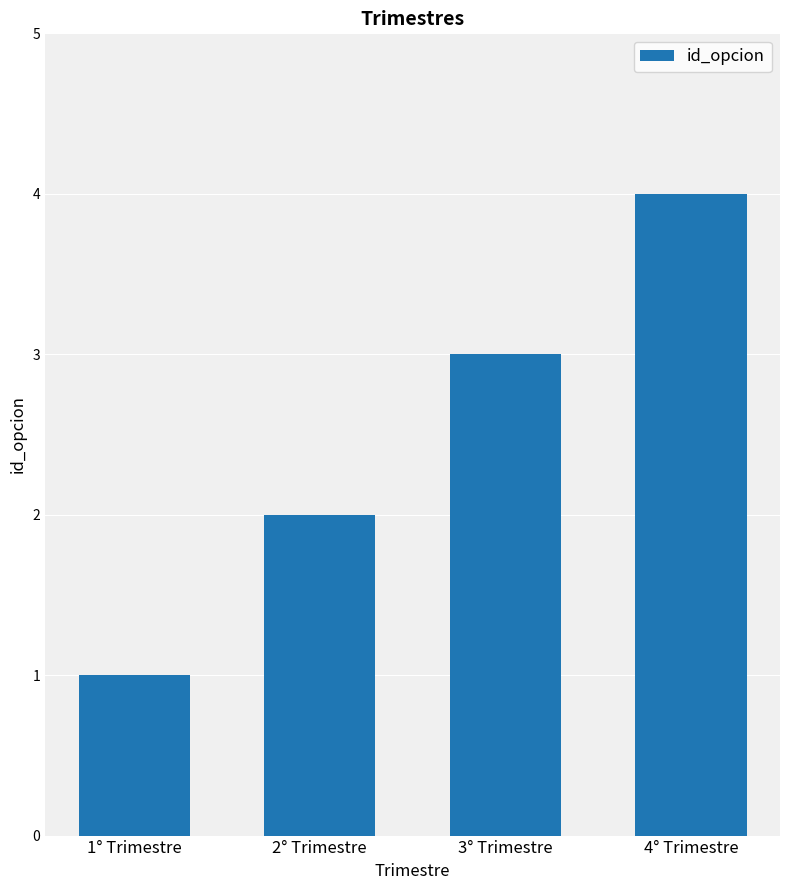

Which has a higher value, 2° Trimestre or 4° Trimestre?

4° Trimestre